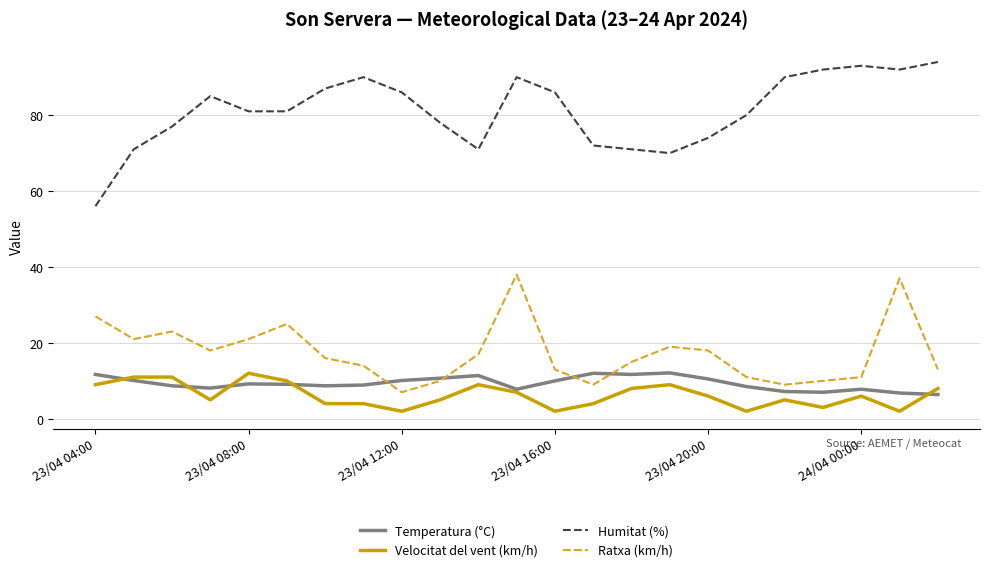

Which series has the largest range (max minus min)?

Humitat (%)